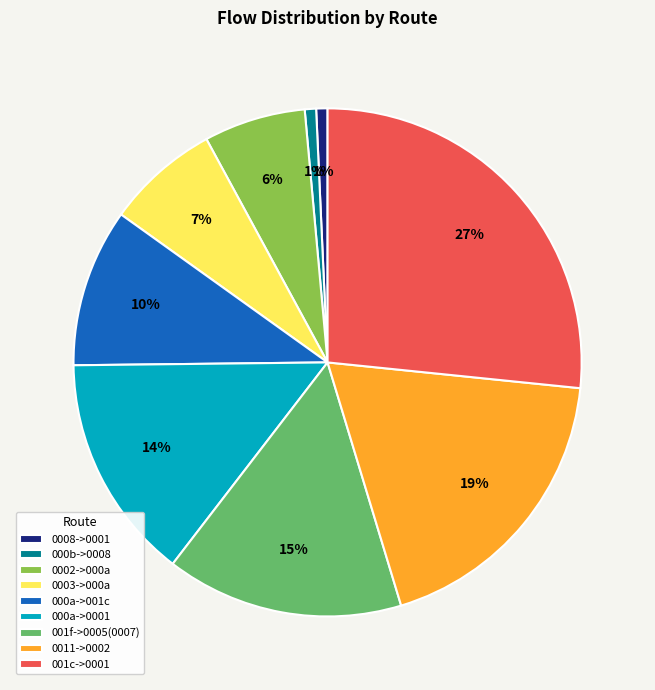

To the nearest percent, what is the average slice percentage?

11%